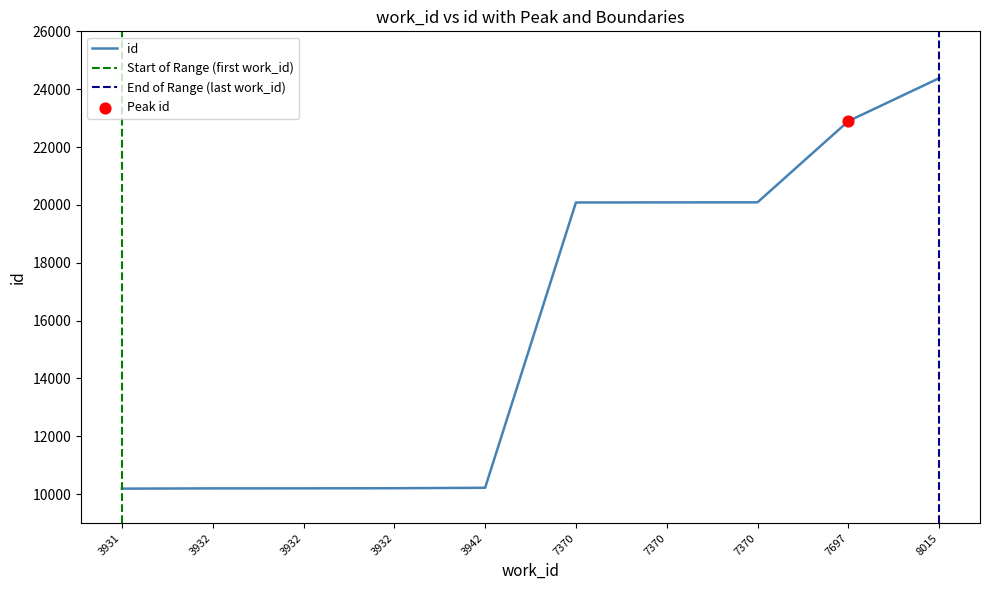

Between 7370 and 3931, which is larger?

7370